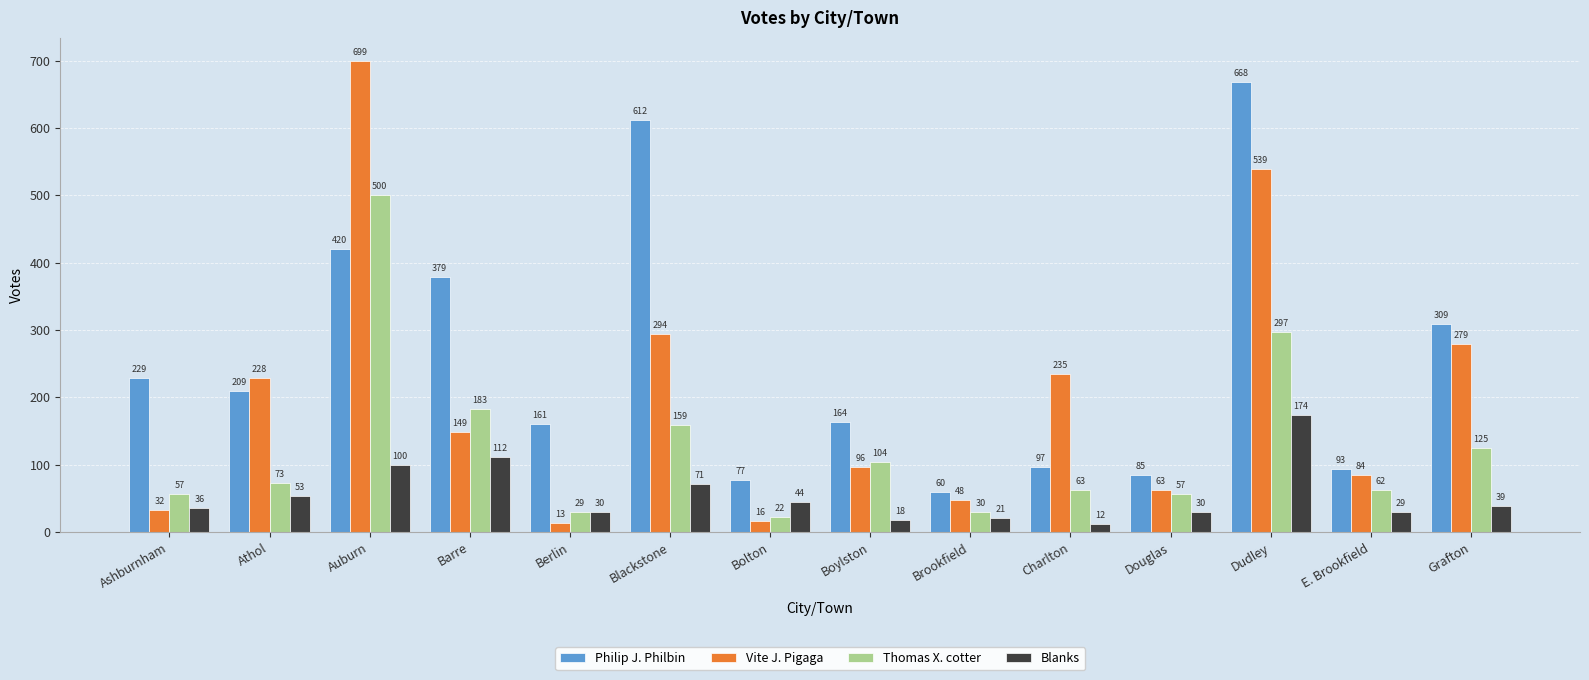

Does the chart contain any negative values?

No